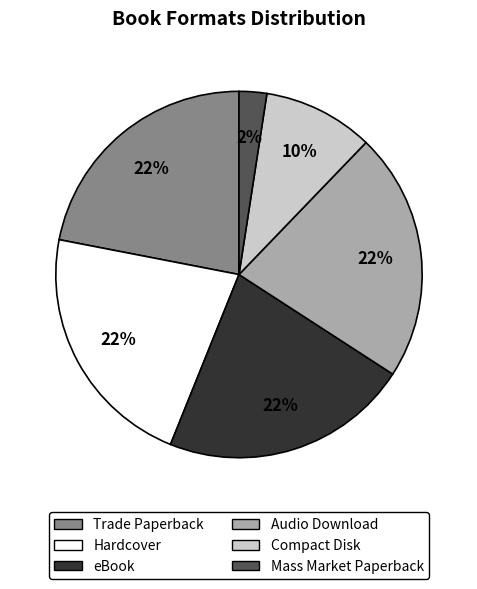

To the nearest percent, what is the average slice percentage?

17%